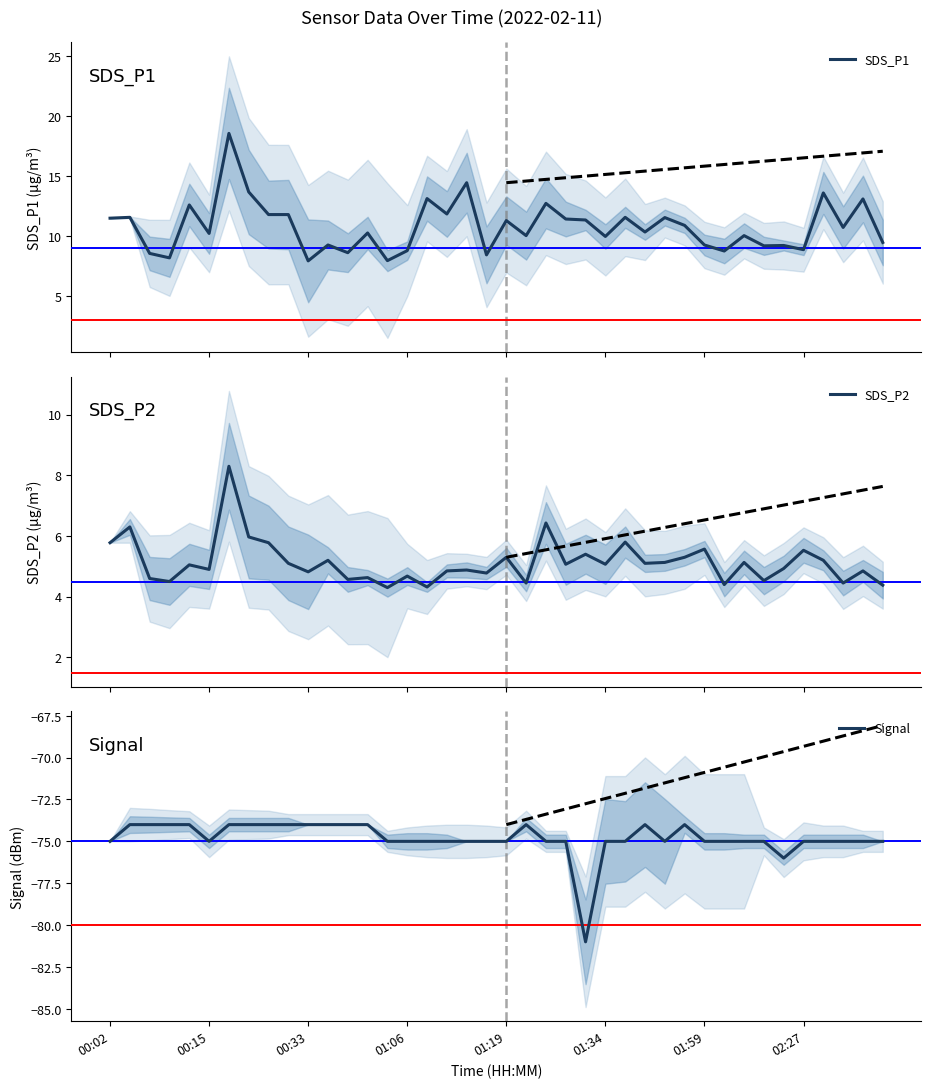

Is it true that Signal equals -74 at 00:33?

True